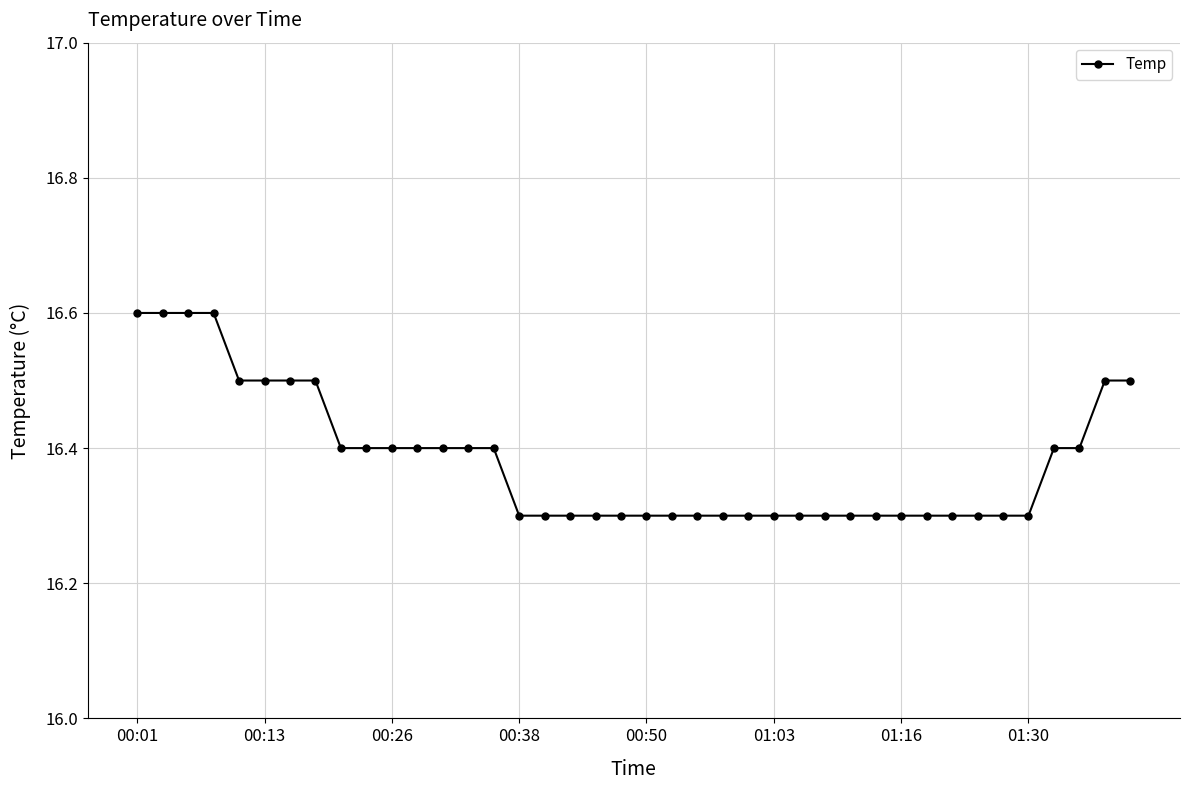

What is the sum of all values?

655.3